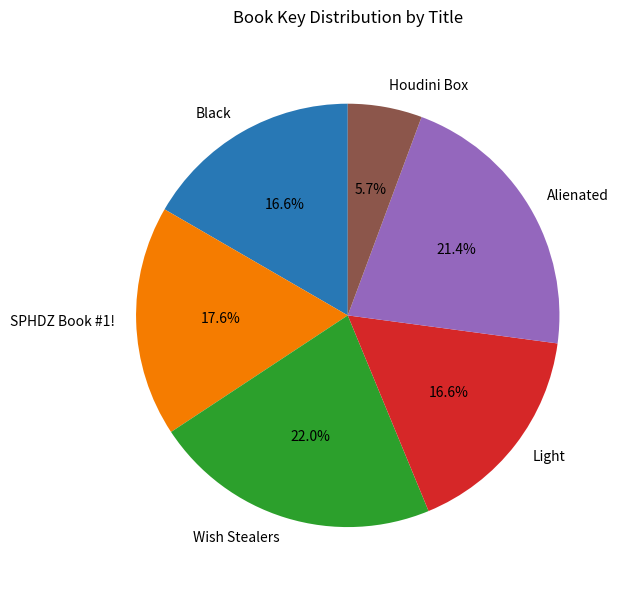

To the nearest percent, what is the difference between the largest and smallest slice percentages?

16%